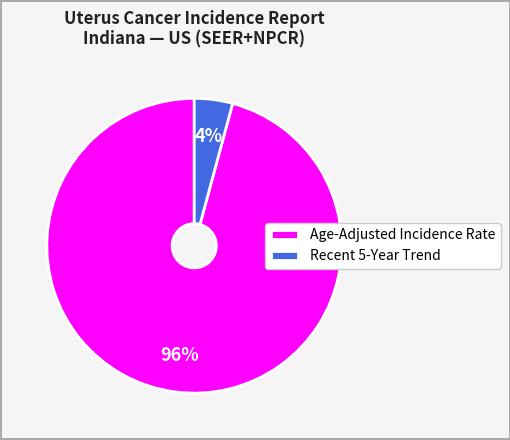

Rank the categories by value from highest to lowest.

Age-Adjusted Incidence Rate, Recent 5-Year Trend